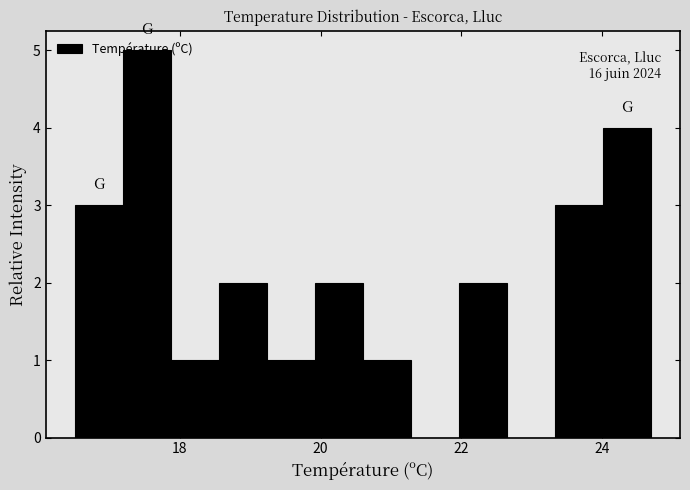

Around what value on the x-axis is the tallest bar? Give the approximate position of its centre, as read against the axis.

17.6